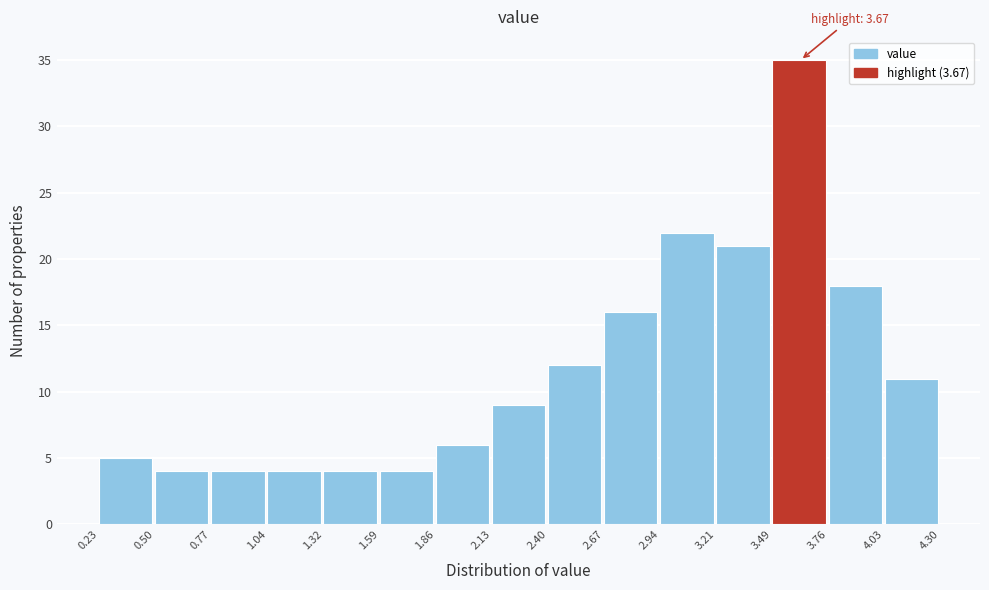

Over which range of the x-axis is the bar tallest?

3.49 to 3.76